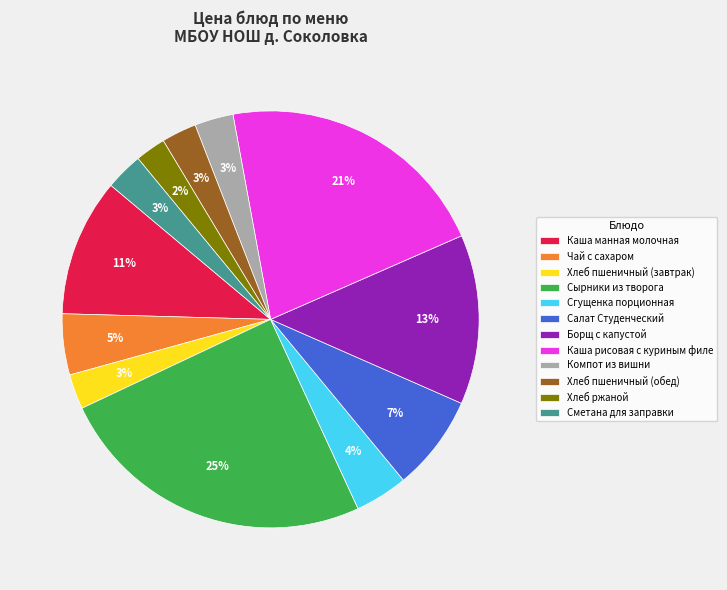

Is Борщ с капустой the majority of the pie?

No